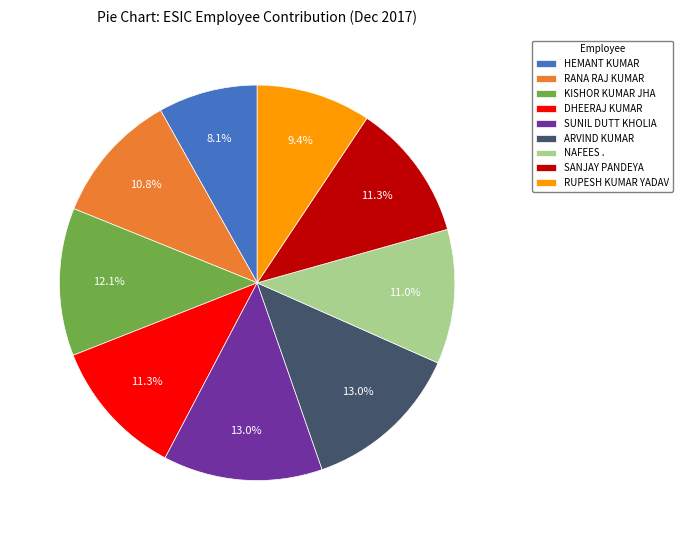

To the nearest percent, what is the combined percentage of ARVIND KUMAR and SUNIL DUTT KHOLIA?

26%